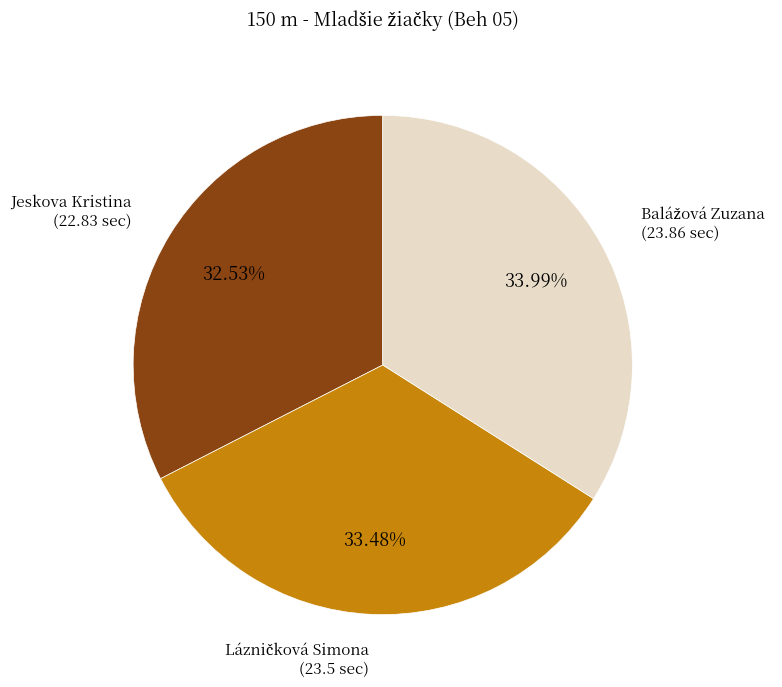

What is the smallest slice in the pie chart?

Jeskova Kristina